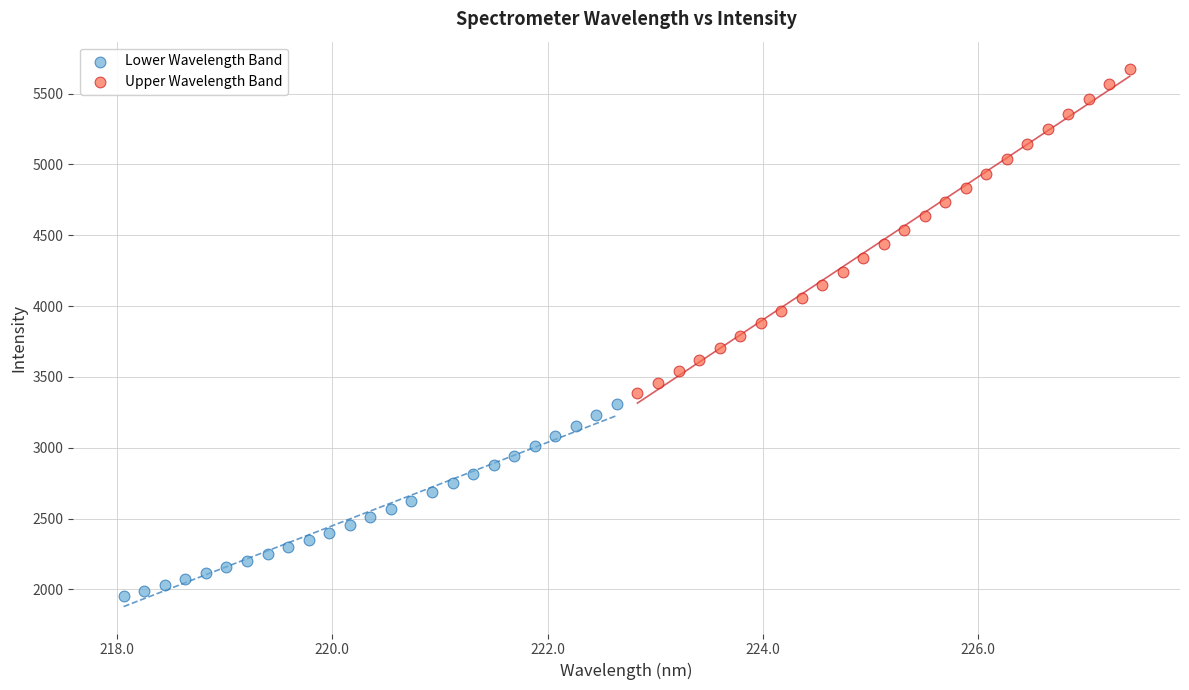

Which series has the largest Y range (max minus min)?

Upper Wavelength Band